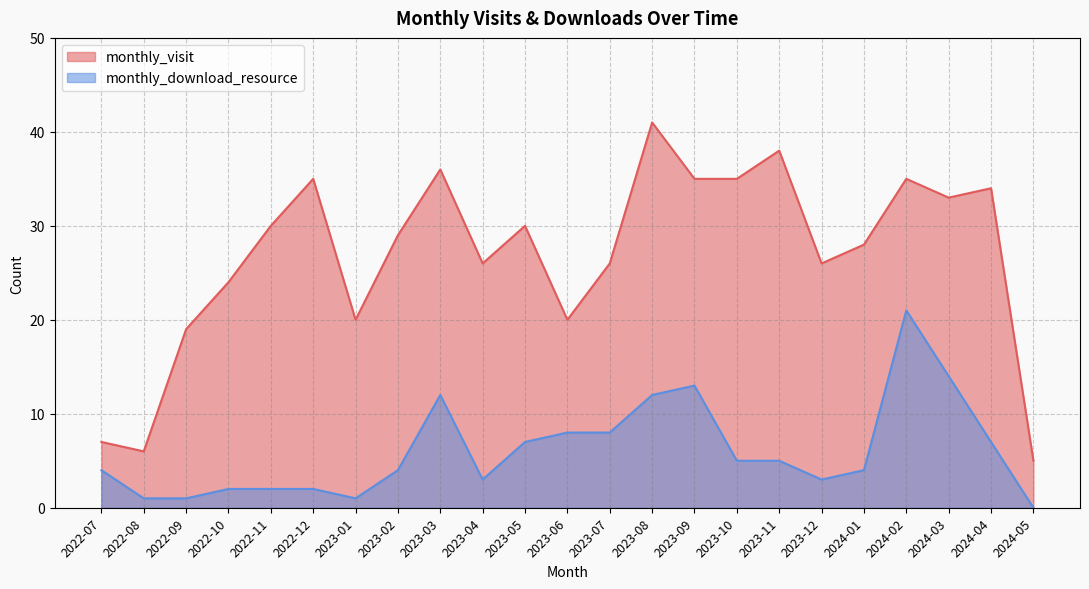

Reading left to right, what are all the values shown in this chart?

monthly_visit: 2022-07=7	2022-08=6	2022-09=19	2022-10=24	2022-11=30	2022-12=35	2023-01=20	2023-02=29	2023-03=36	2023-04=26	2023-05=30	2023-06=20	2023-07=26	2023-08=41	2023-09=35	2023-10=35	2023-11=38	2023-12=26	2024-01=28	2024-02=35	2024-03=33	2024-04=34	2024-05=5
monthly_download_resource: 2022-07=4	2022-08=1	2022-09=1	2022-10=2	2022-11=2	2022-12=2	2023-01=1	2023-02=4	2023-03=12	2023-04=3	2023-05=7	2023-06=8	2023-07=8	2023-08=12	2023-09=13	2023-10=5	2023-11=5	2023-12=3	2024-01=4	2024-02=21	2024-03=14	2024-04=7	2024-05=0